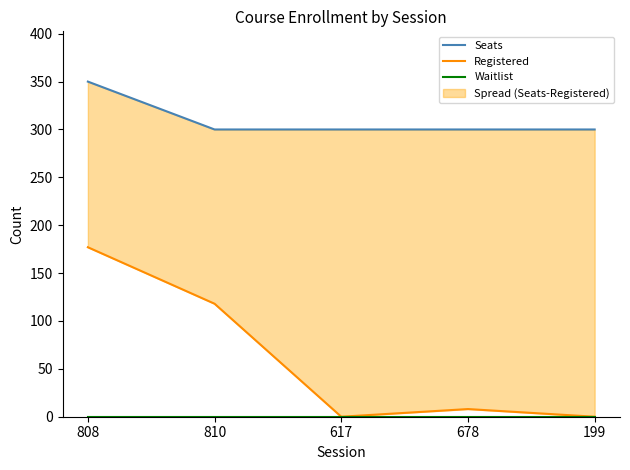

What is the total value across all series at 199?

300